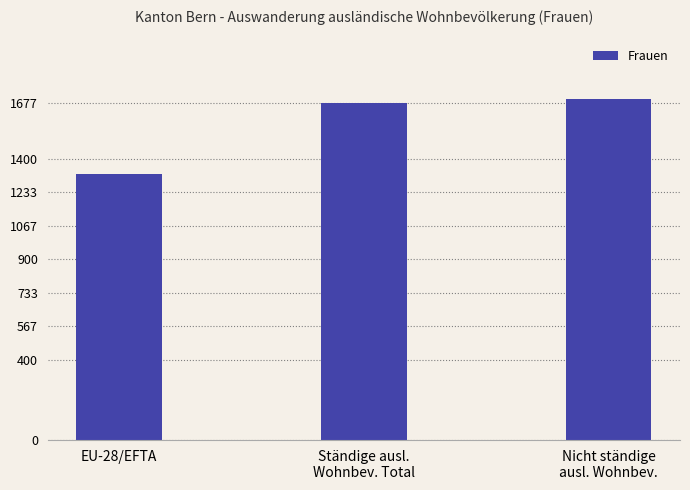

How many categories are shown in the chart?

3